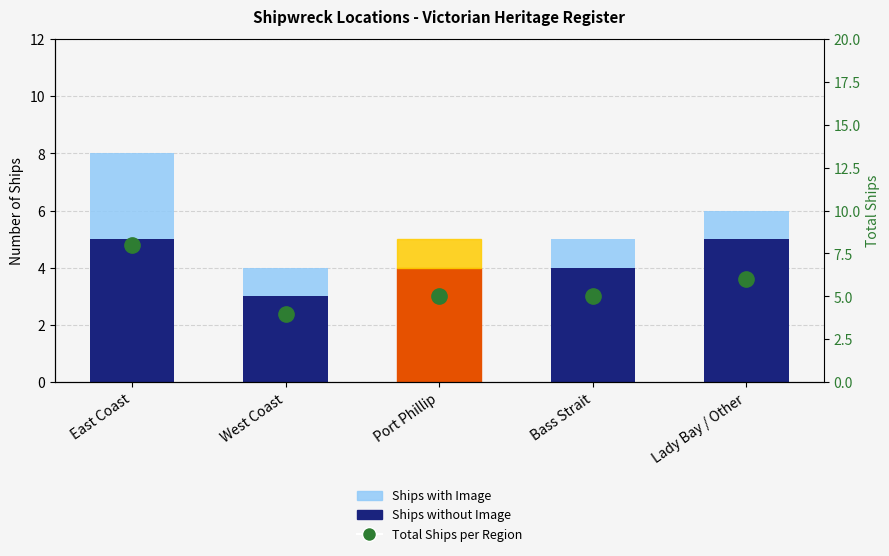

Does the chart contain any negative values?

No